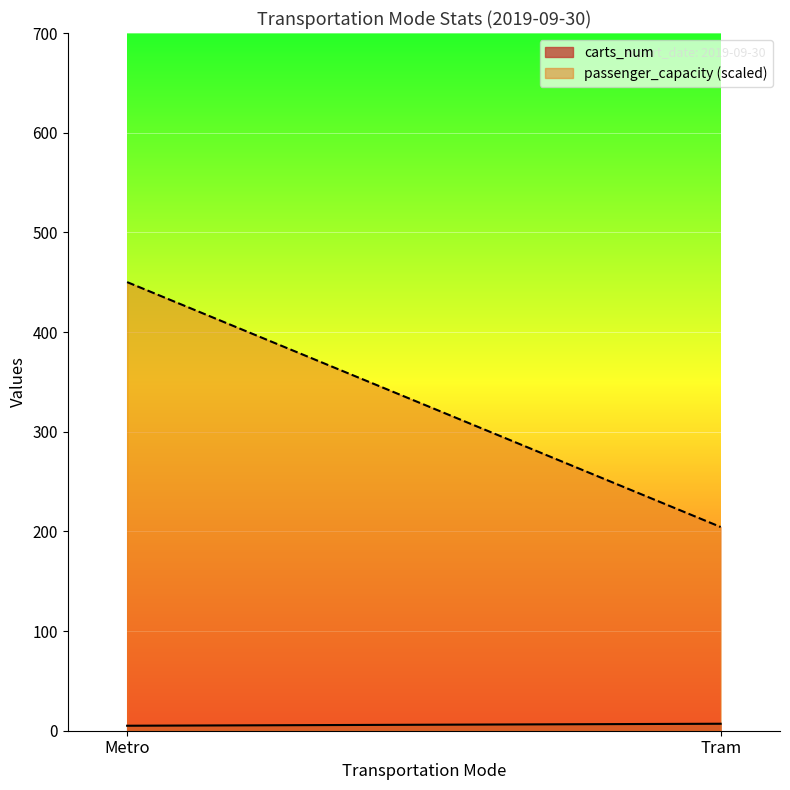

Does the chart display data point markers on the line(s)?

No